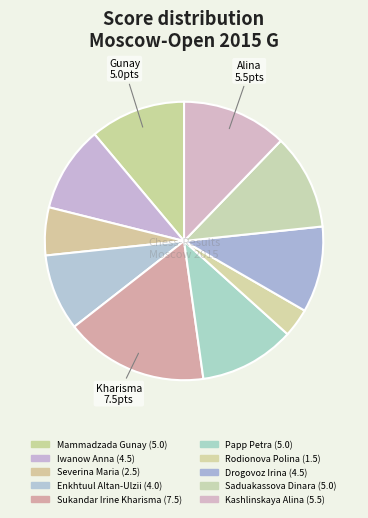

To the nearest percent, what portion does Papp Petra represent?

11%